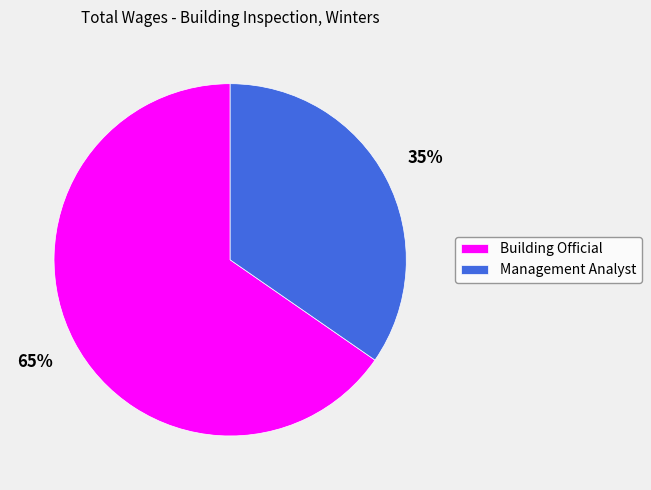

To the nearest percent, what is the average slice percentage?

50%